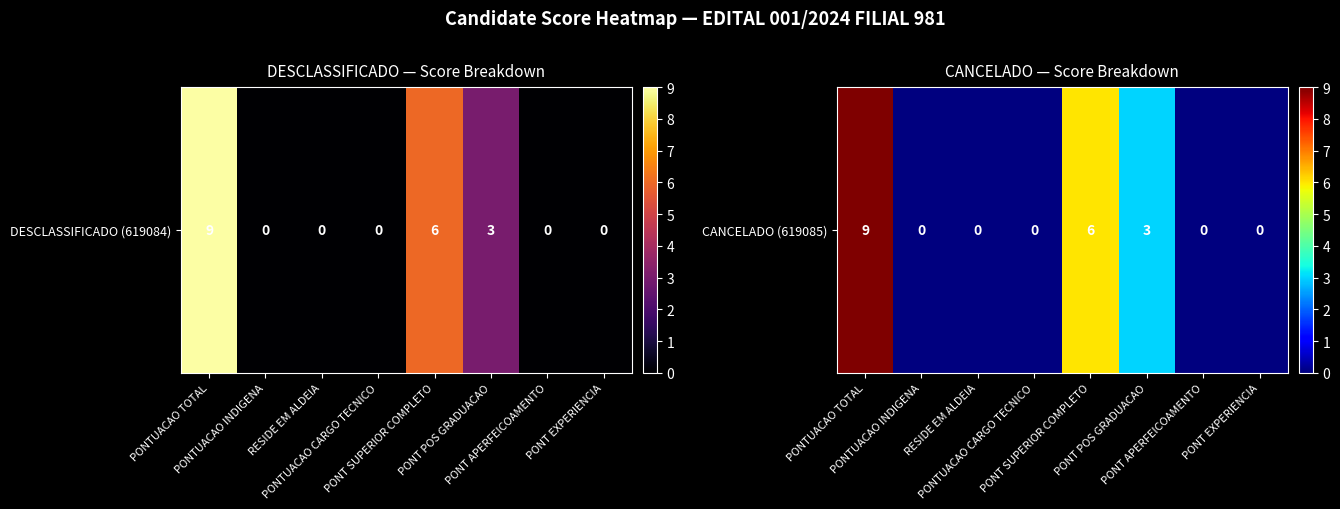

Reading left to right, transcribe all the data shown in this chart.

9	0	0	0	6	3	0	0